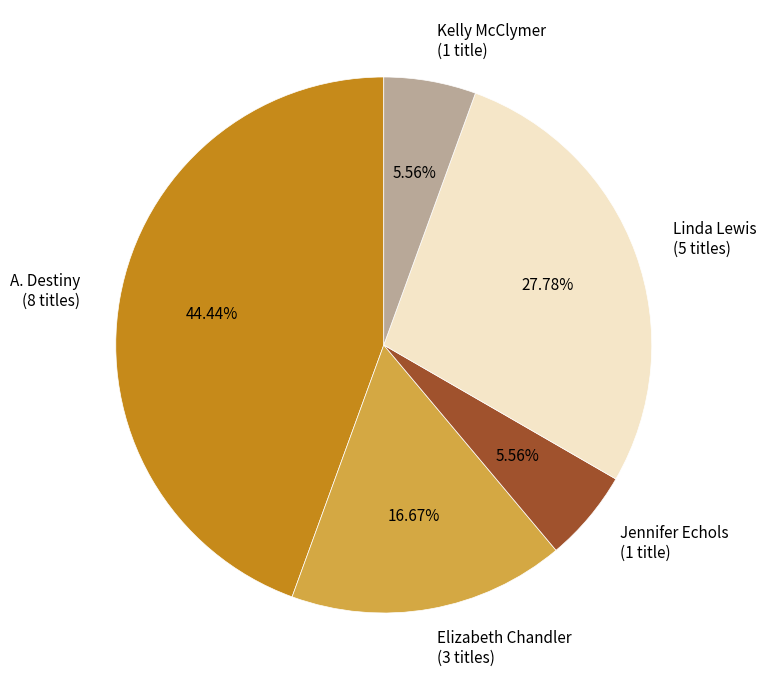

Do Linda Lewis (5 titles) and Kelly McClymer (1 title) together represent more than half of the pie?

No